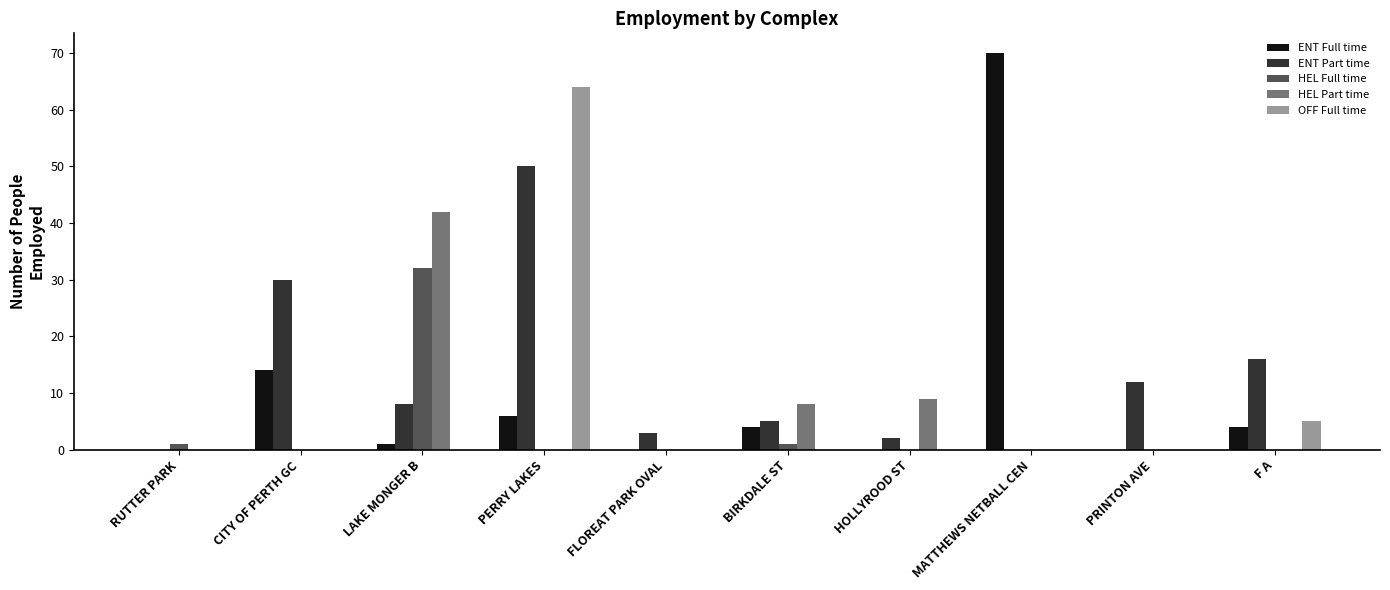

Reading left to right, what are all the values shown in this chart?

ENT Full time: RUTTER PARK=0	CITY OF PERTH GC=14	LAKE MONGER B=1	PERRY LAKES=6	FLOREAT PARK OVAL=0	BIRKDALE ST=4	HOLLYROOD ST=0	MATTHEWS NETBALL CEN=70	PRINTON AVE=0	F A=4
ENT Part time: RUTTER PARK=0	CITY OF PERTH GC=30	LAKE MONGER B=8	PERRY LAKES=50	FLOREAT PARK OVAL=3	BIRKDALE ST=5	HOLLYROOD ST=2	MATTHEWS NETBALL CEN=0	PRINTON AVE=12	F A=16
HEL Full time: RUTTER PARK=1	CITY OF PERTH GC=0	LAKE MONGER B=32	PERRY LAKES=0	FLOREAT PARK OVAL=0	BIRKDALE ST=1	HOLLYROOD ST=0	MATTHEWS NETBALL CEN=0	PRINTON AVE=0	F A=0
HEL Part time: RUTTER PARK=0	CITY OF PERTH GC=0	LAKE MONGER B=42	PERRY LAKES=0	FLOREAT PARK OVAL=0	BIRKDALE ST=8	HOLLYROOD ST=9	MATTHEWS NETBALL CEN=0	PRINTON AVE=0	F A=0
OFF Full time: RUTTER PARK=0	CITY OF PERTH GC=0	LAKE MONGER B=0	PERRY LAKES=64	FLOREAT PARK OVAL=0	BIRKDALE ST=0	HOLLYROOD ST=0	MATTHEWS NETBALL CEN=0	PRINTON AVE=0	F A=5